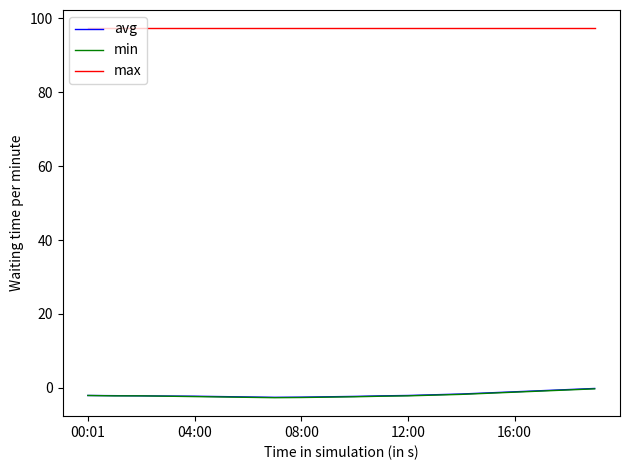

True or false: min and max cross at least once.

False